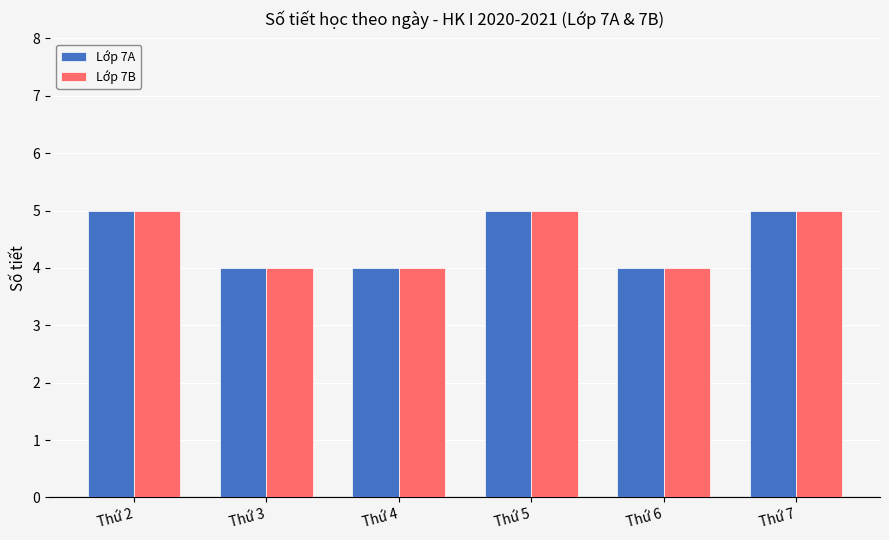

How many data points does each series have?

6